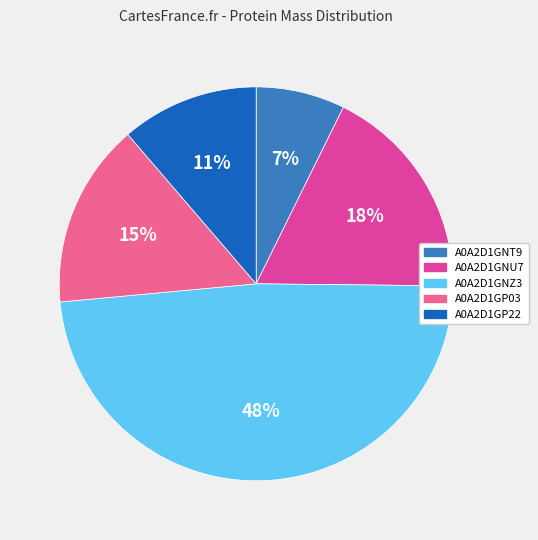

To the nearest percent, what is the average slice percentage?

20%